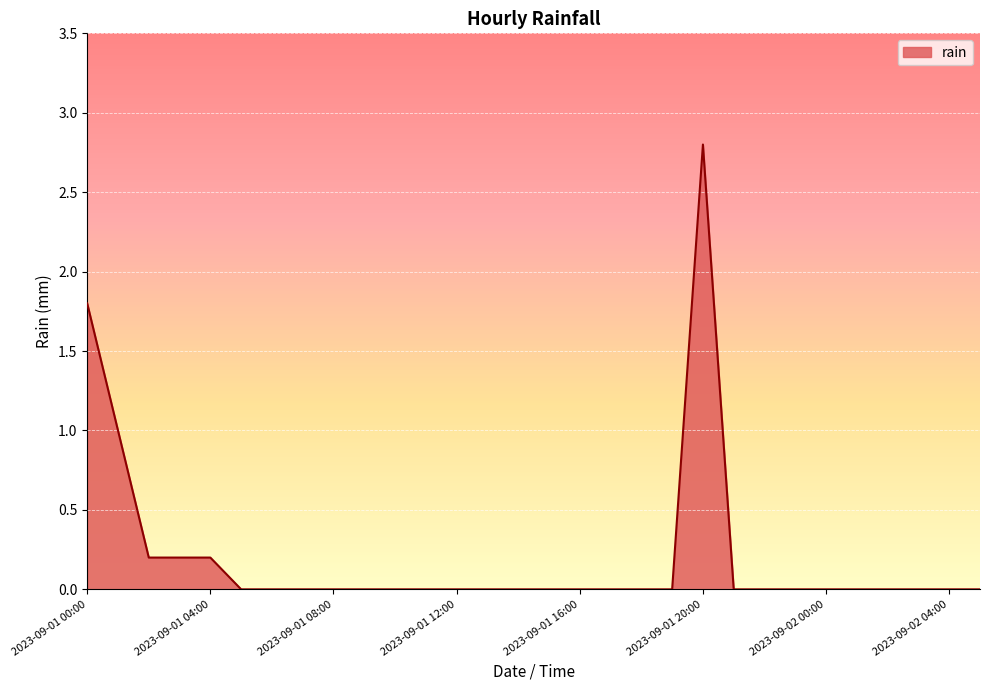

What is the difference between the maximum and minimum values?

2.8